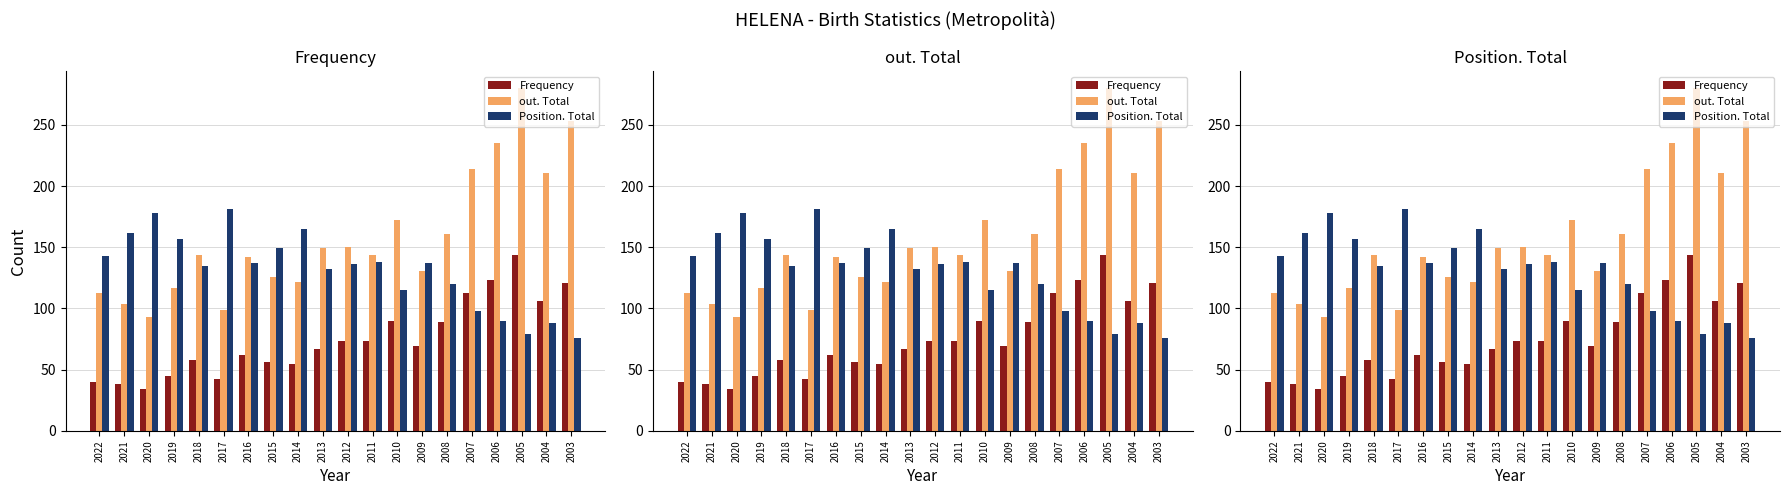

What are all the series names shown in the legend?

Frequency, out. Total, Position. Total